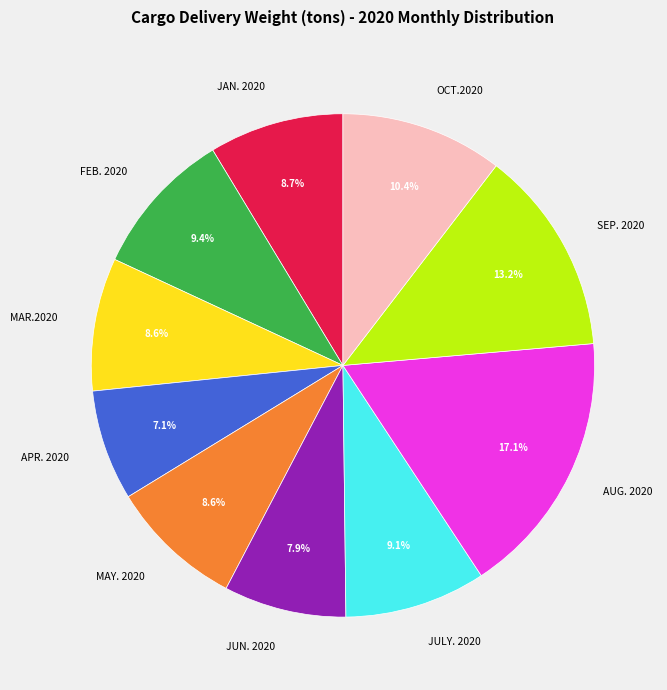

Does JAN. 2020 account for over 50% of the chart?

No